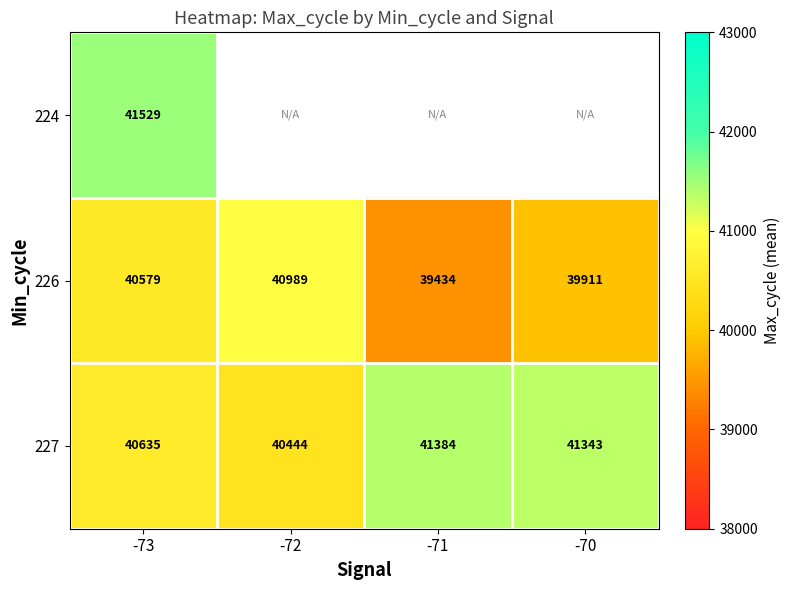

Read the 226 value at -73, to the nearest 50.

40600